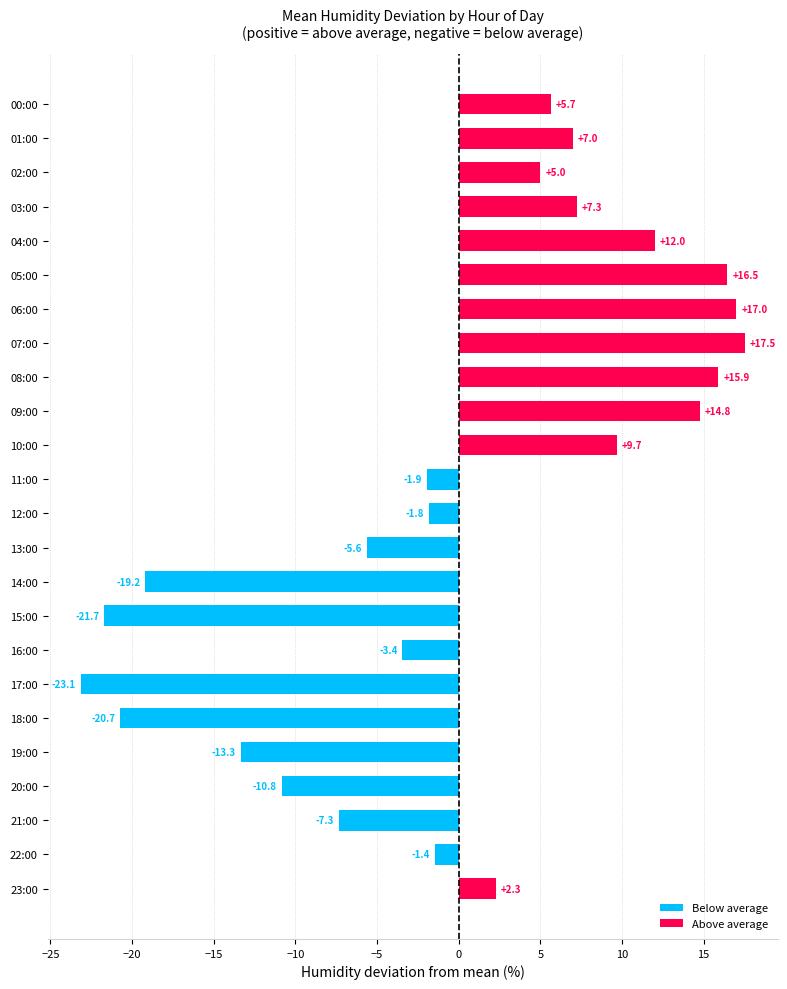

What is the smallest value displayed?

-23.1